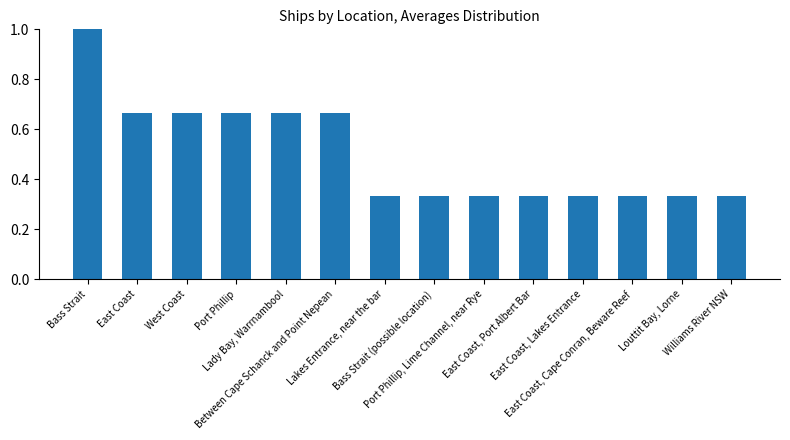

What is the greatest value displayed?

1.0